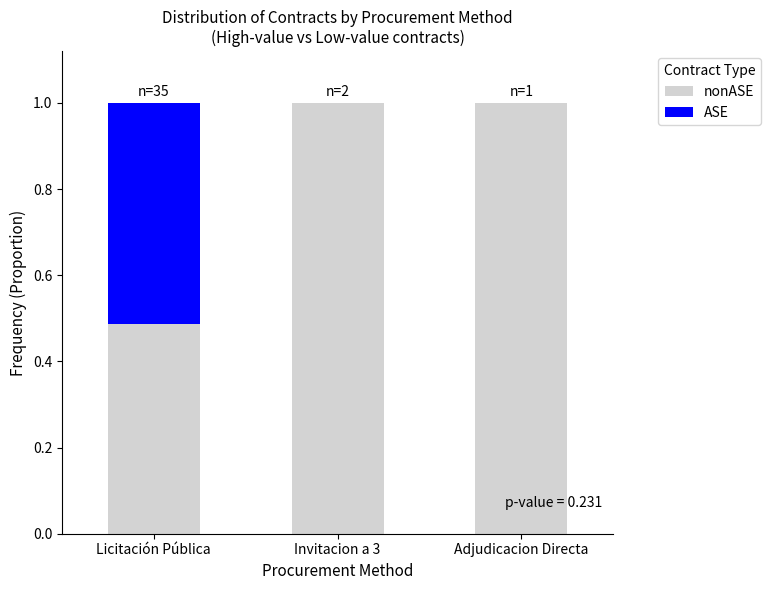

What is the total value across all series at Licitación Pública?

1.0